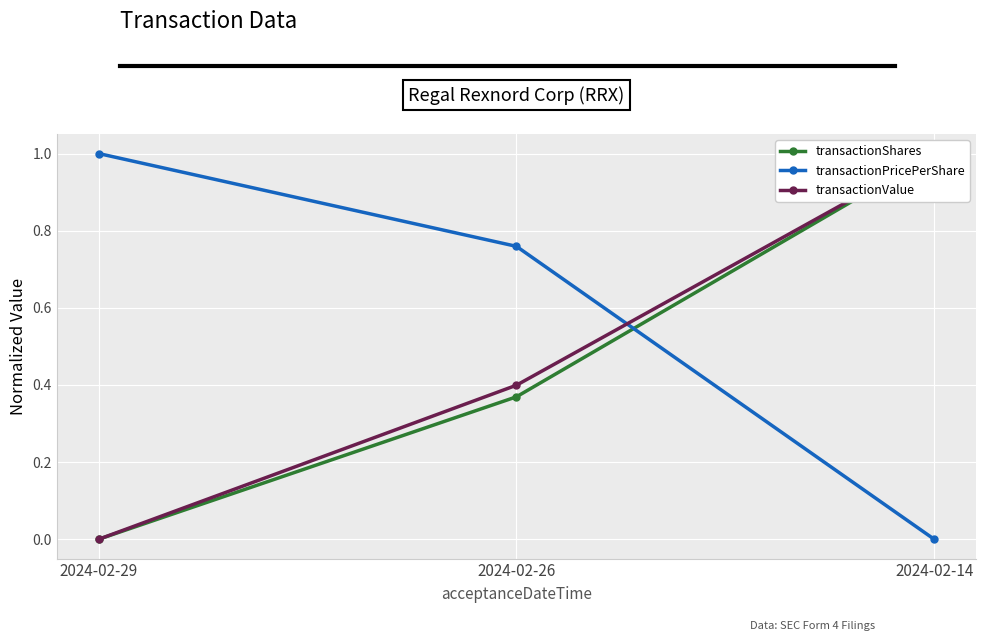

The transactionShares series shows 1.0 at 2024-02-14. True or false?

True